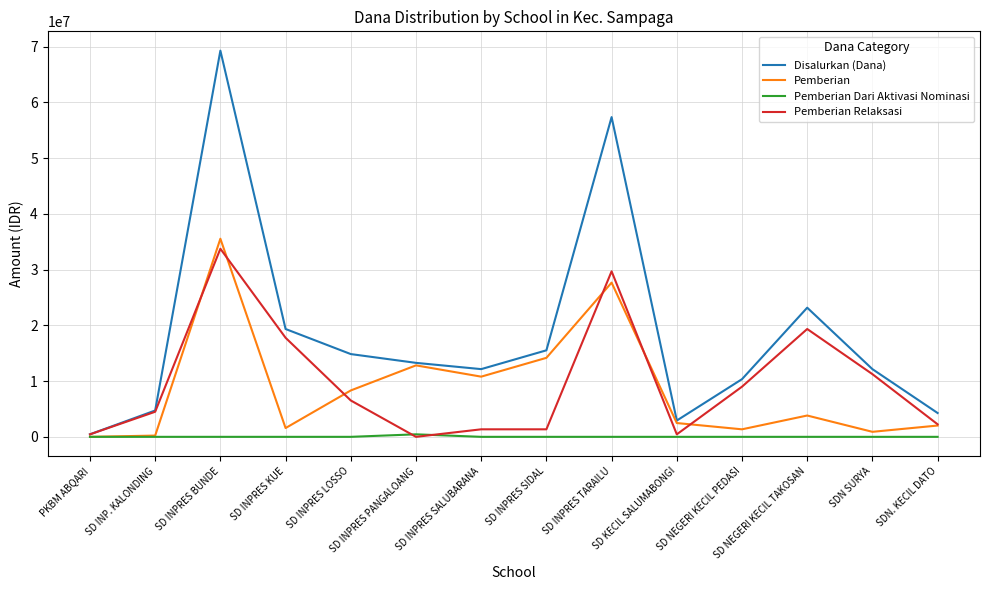

What is the sum of the Disalurkan (Dana) values at SD INPRES TARAILU and SD INP. KALONDING?

62100000